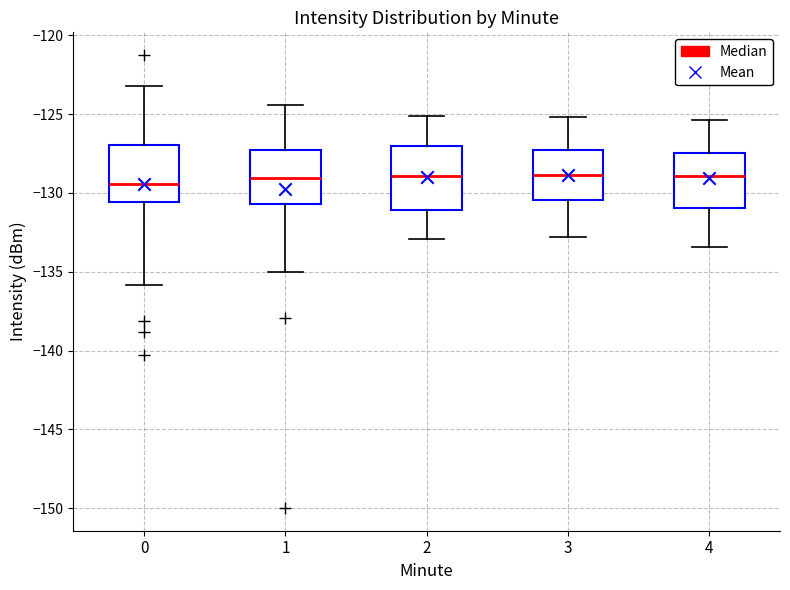

Reading left to right, read every box against the y-axis: the position of its median line, the range the box covers, and the ends of its whiskers. The values are not printed on the chart, so give them approximately, as read against the axis.

0: median -129.5, box -130.5 to -127.0, whiskers -136.0 to -123.0
1: median -129.0, box -130.5 to -127.5, whiskers -135.0 to -124.5
2: median -129.0, box -131.0 to -127.0, whiskers -133.0 to -125.0
3: median -129.0, box -130.5 to -127.0, whiskers -133.0 to -125.0
4: median -129.0, box -131.0 to -127.5, whiskers -133.5 to -125.5